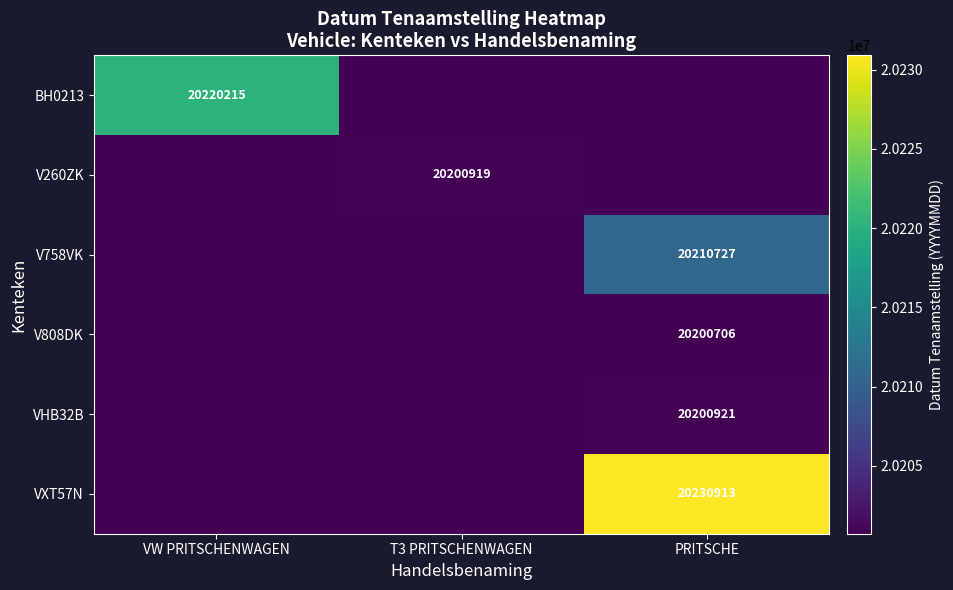

Is the value of V758VK at PRITSCHE greater than the value of VHB32B at PRITSCHE?

Yes